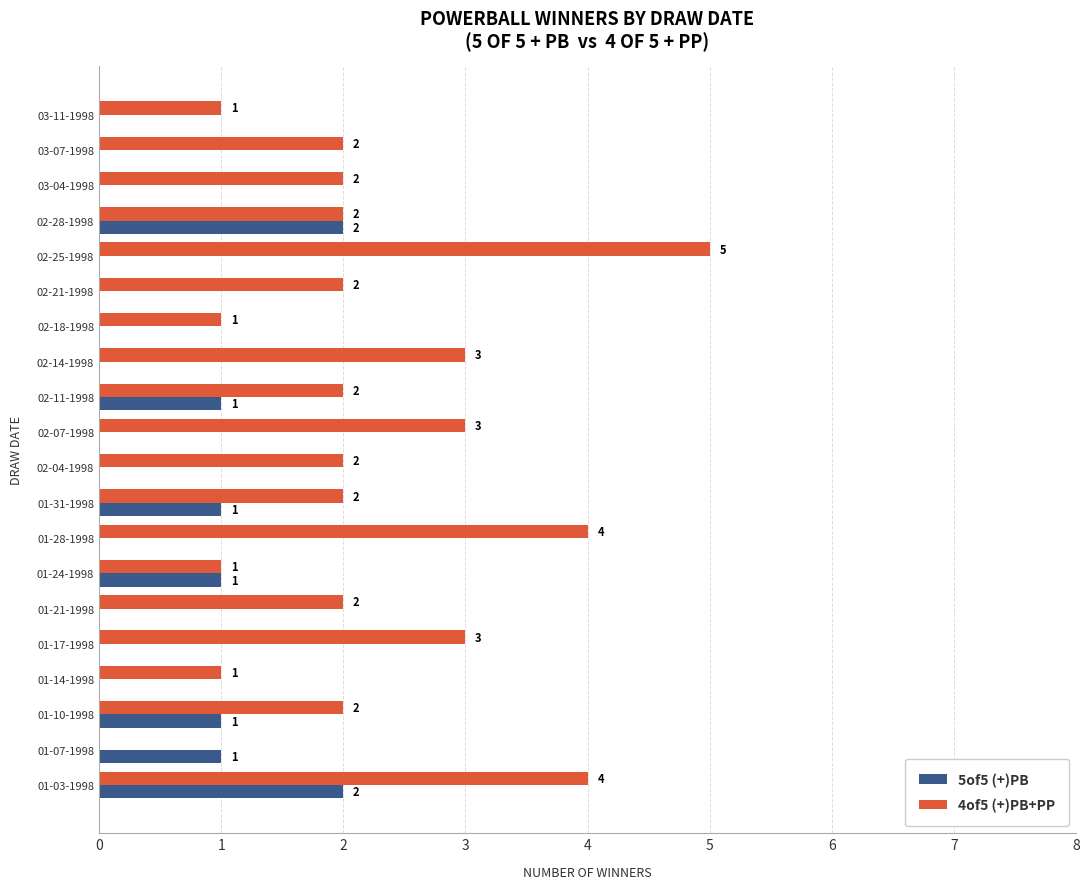

Between 01-14-1998 and 01-17-1998, which series saw the biggest shift?

4of5 (+)PB+PP